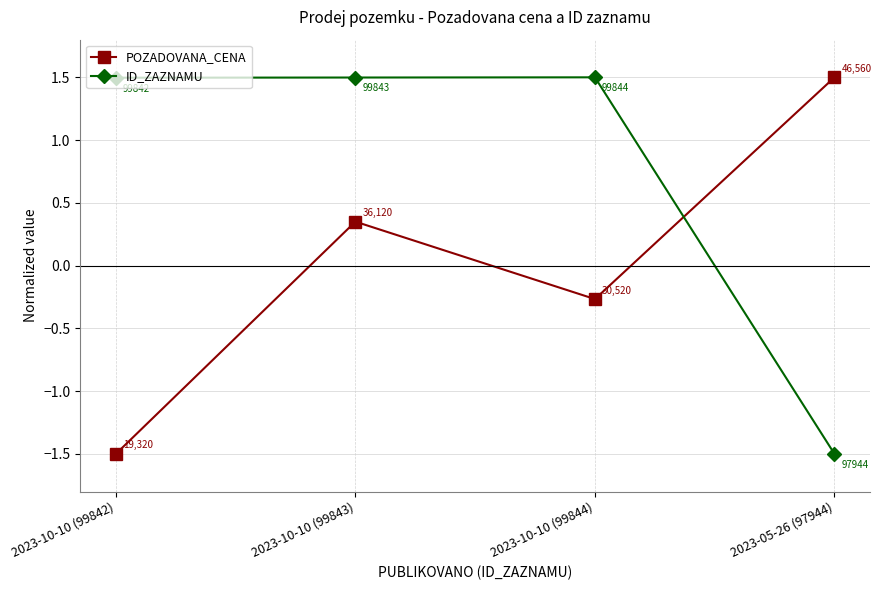

Between 2023-10-10 (99842) and 2023-05-26 (97944), which series saw the biggest shift?

POZADOVANA_CENA